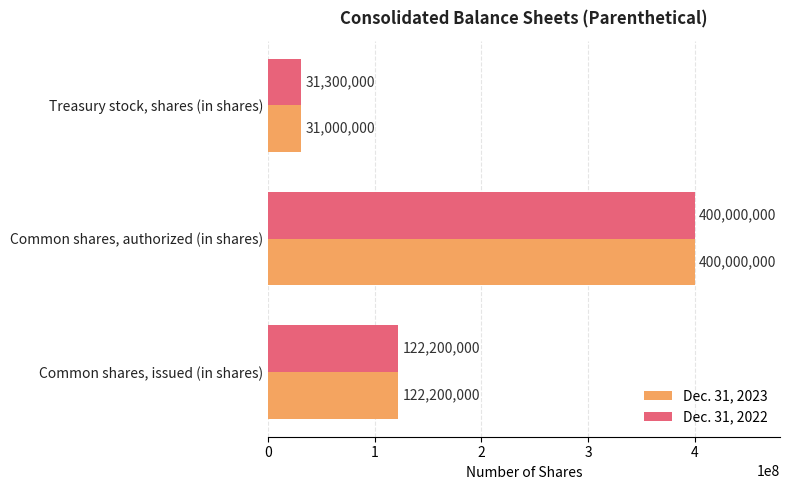

Which series has the largest range (max minus min)?

Dec. 31, 2023